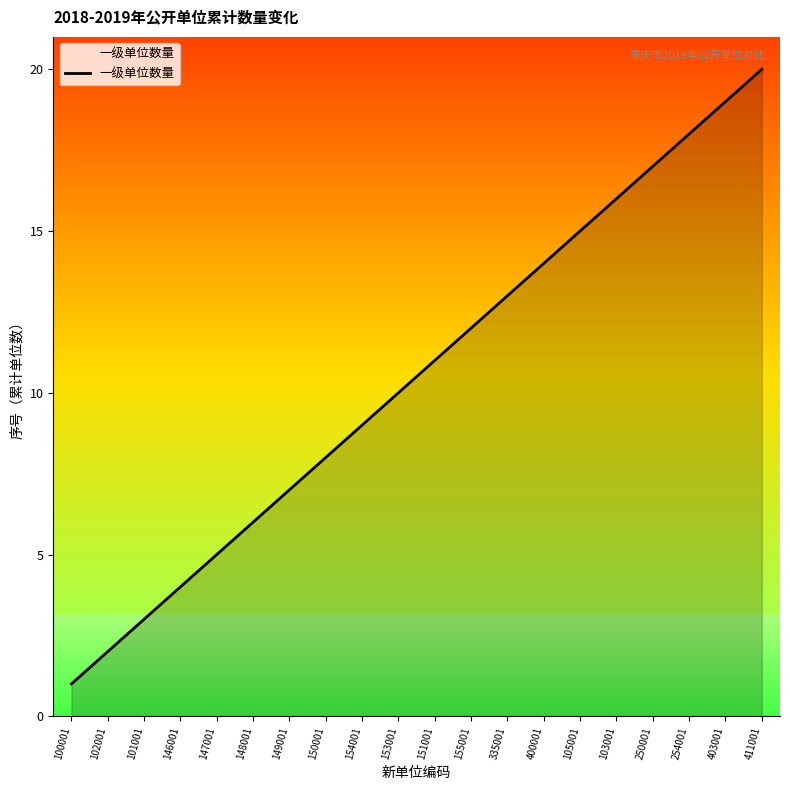

The chart shows a value of 6 at 148001. True or false?

True